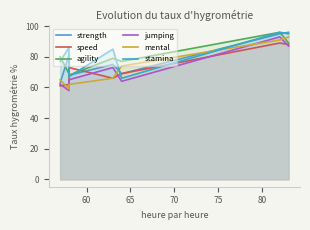

What is the difference between the second highest and minimum values in the stamina series?

29